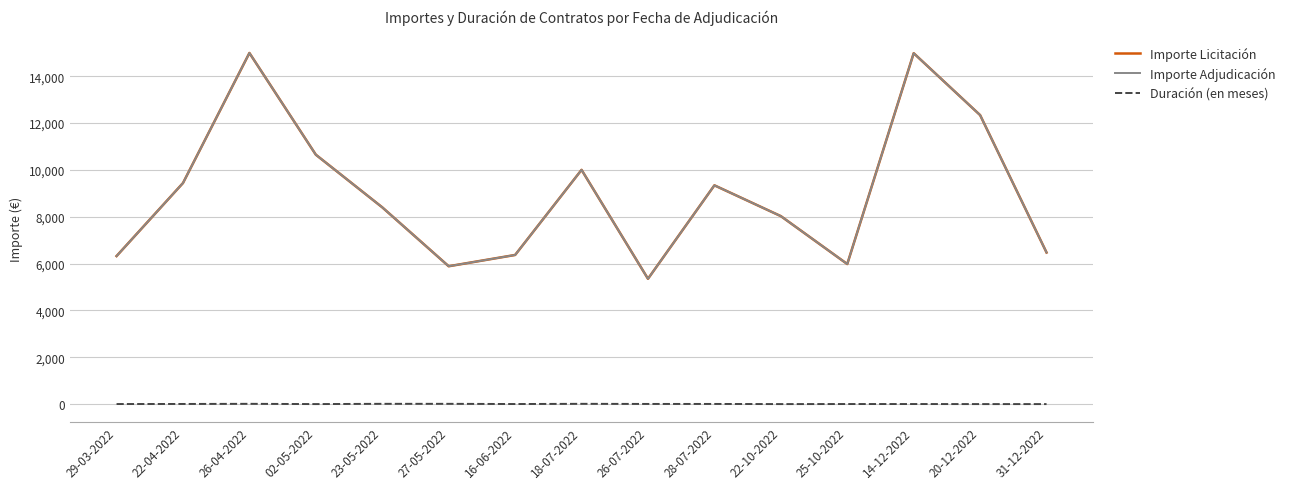

True or false: Importe Adjudicación and Importe Licitación intersect in this chart.

False